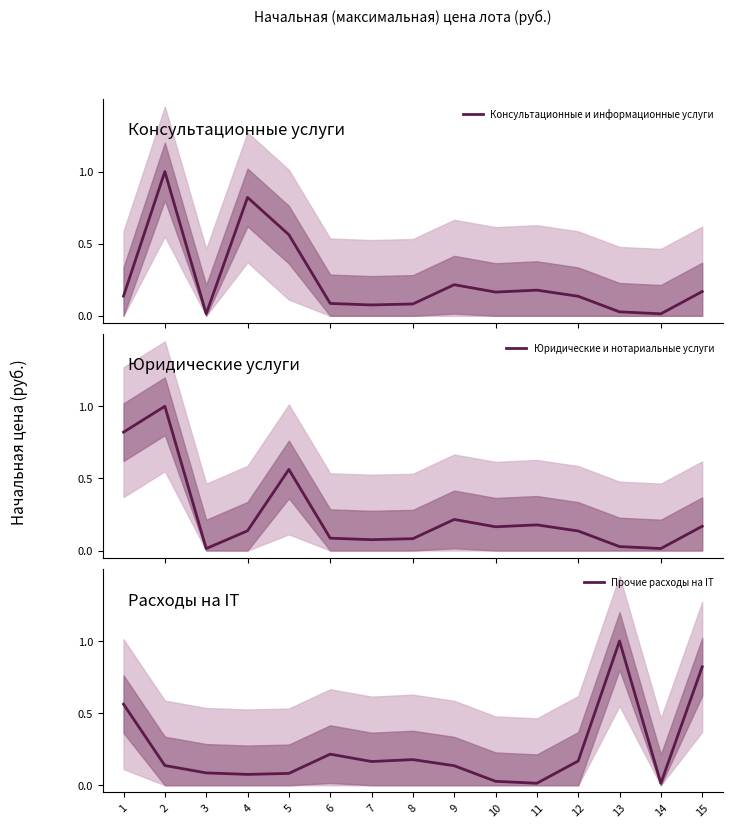

True or false: Консультационные и информационные услуги and Юридические и нотариальные услуги cross at least once.

False